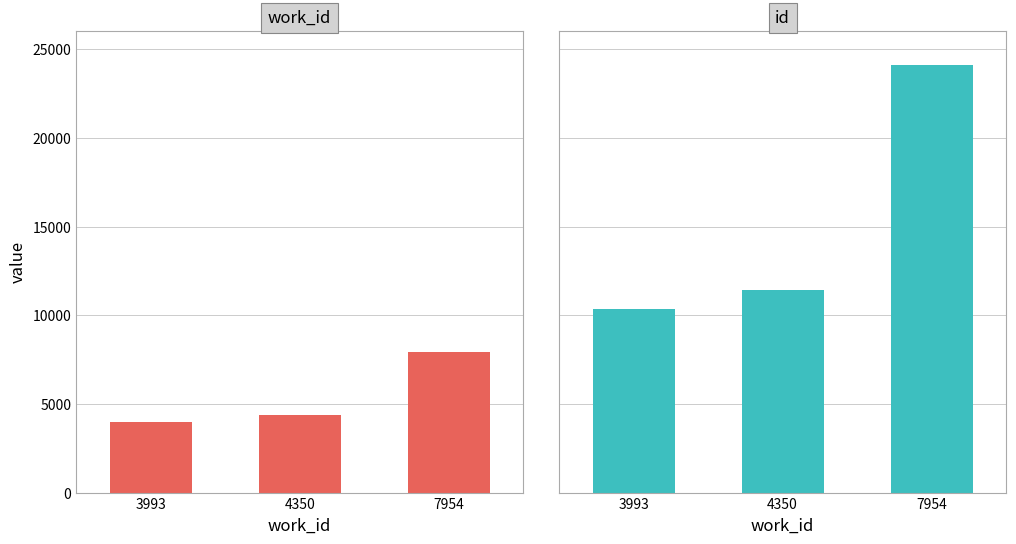

At 7954, list the series in order from largest to smallest.

id, work_id